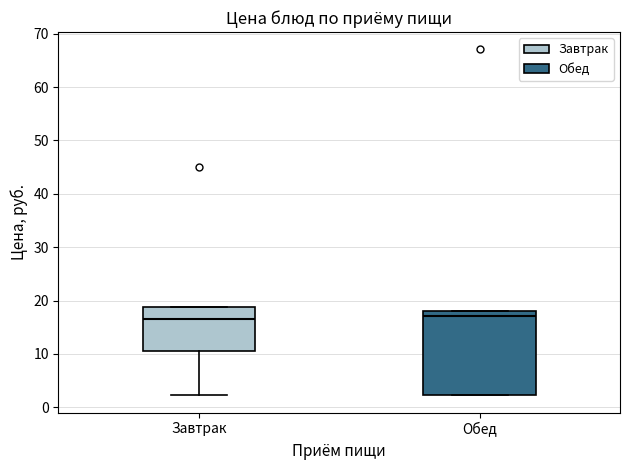

Which box is the tallest, from its lower edge to its upper edge?

Обед